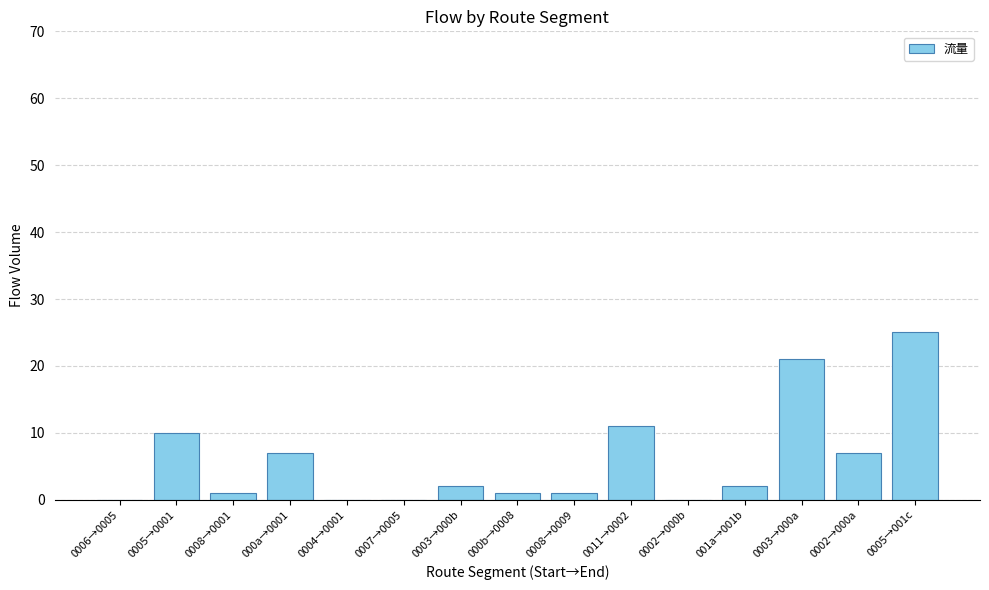

True or false: the data shows 1 at 0008→0001.

True